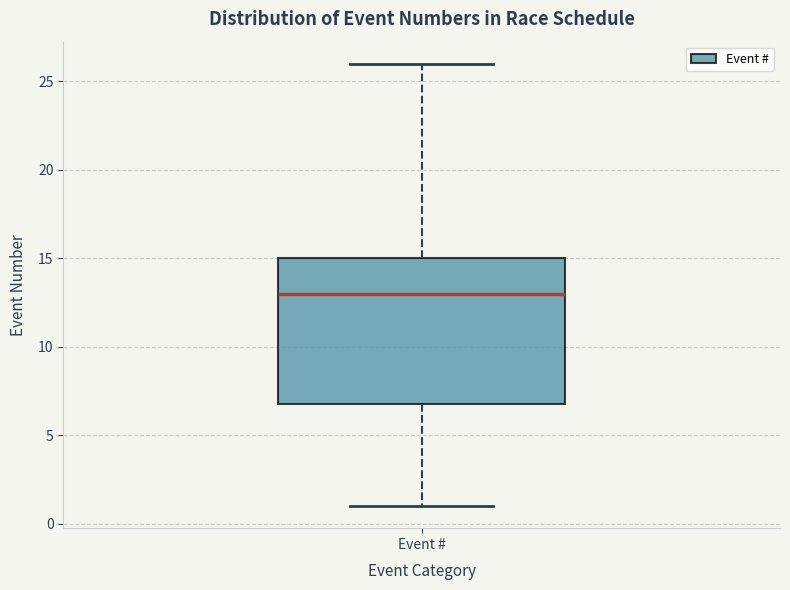

Where is the upper edge of the box for Event # on the y-axis? The values are not printed on the chart, so give them approximately, as read against the axis.

15